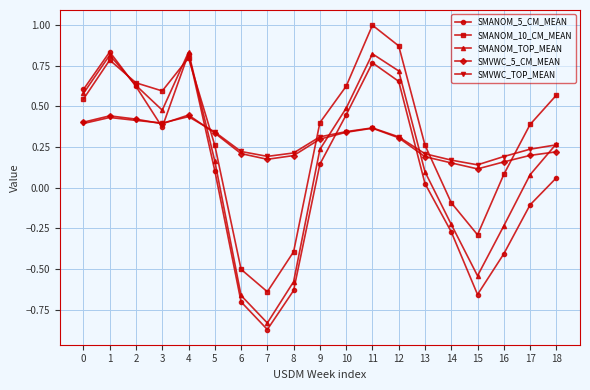

Is the value of SMANOM_10_CM_MEAN at 13 greater than the value of SMVWC_TOP_MEAN at 13?

Yes